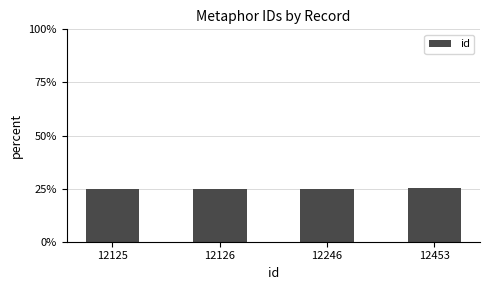

Approximately how many times larger is the value at 12125 compared to 12453?

1.0